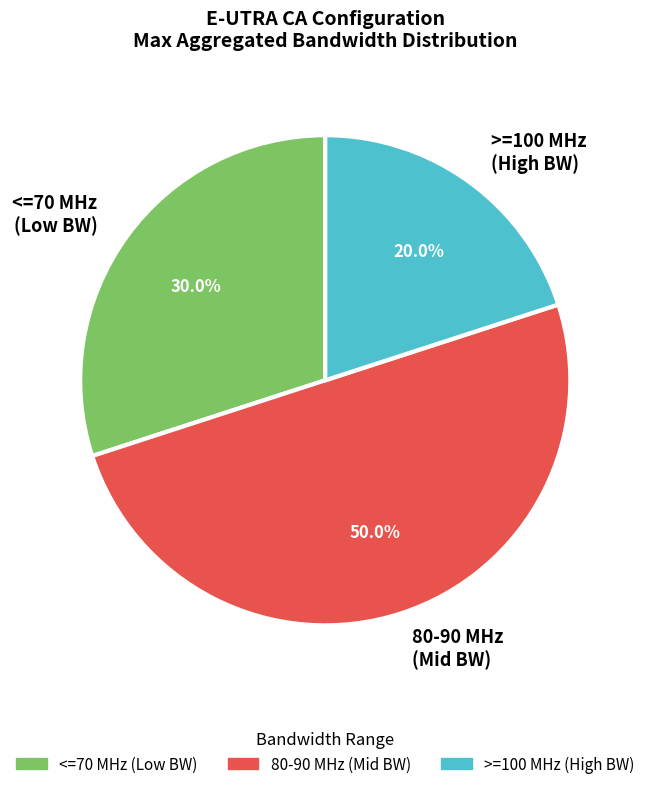

How much of the chart is everything except 80-90 MHz (Mid BW)?

50.0%